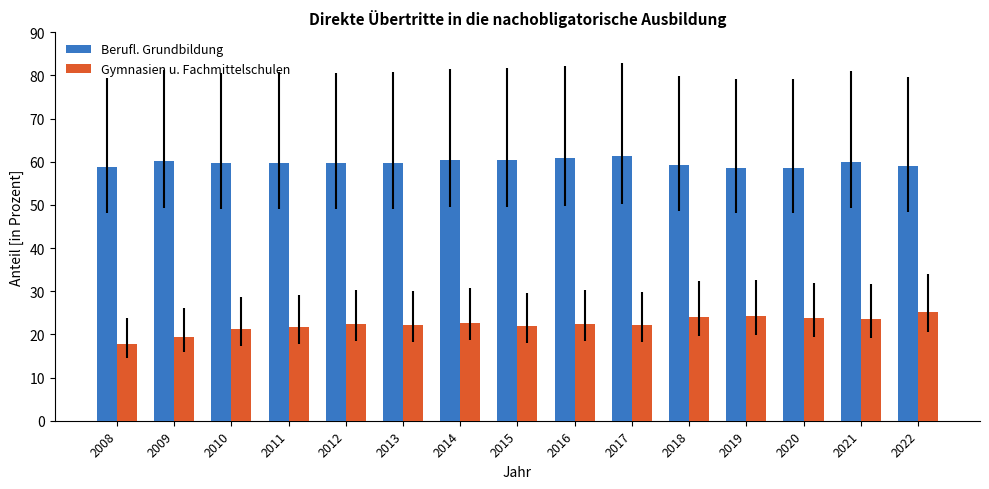

True or false: Berufl. Grundbildung has a value of 60.0 at 2021.

True